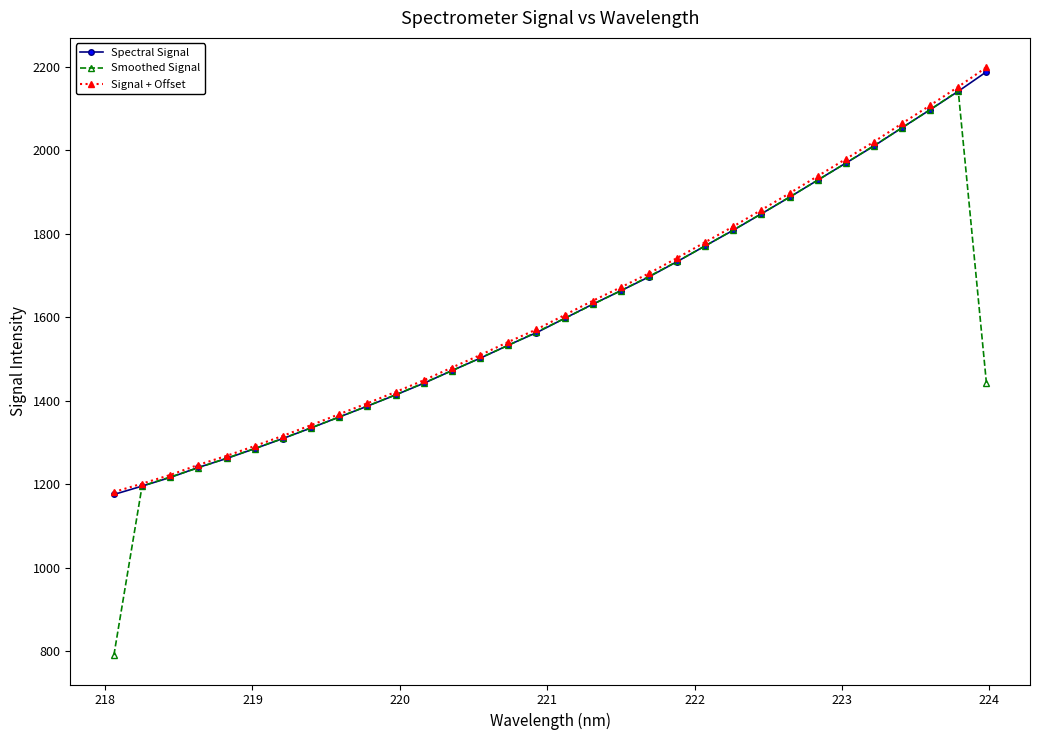

What is the smallest value displayed?

790.1